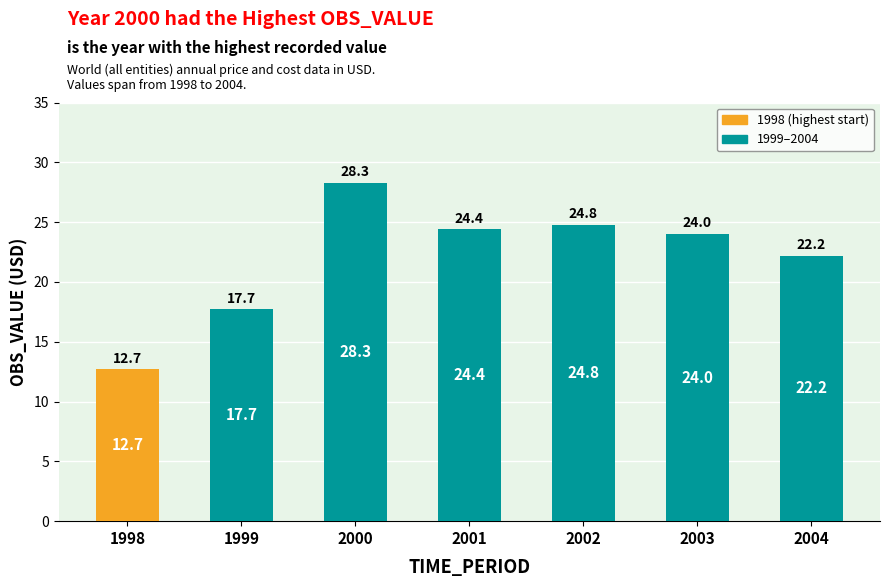

What is the change in value from 2000 to 2002?

-3.5